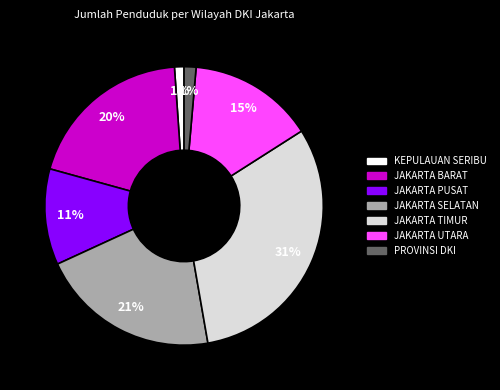

How many slices are in this pie chart?

7